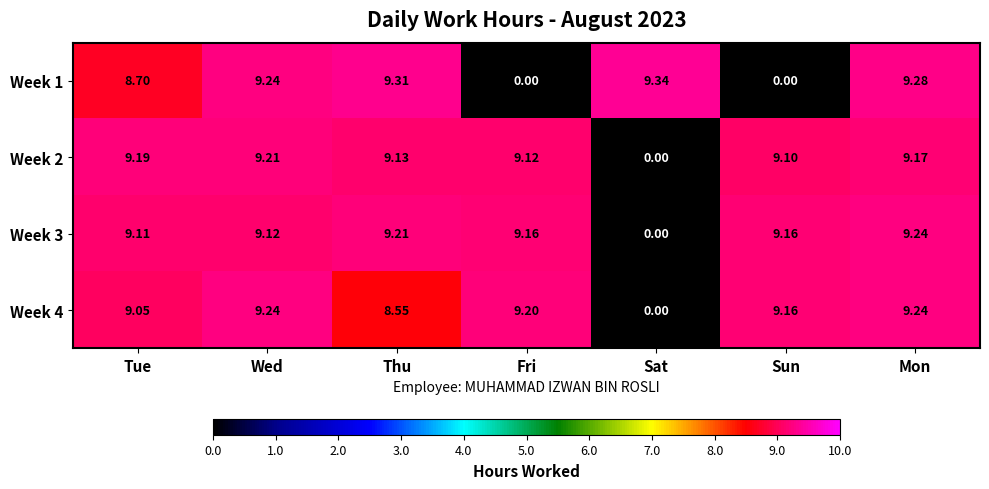

Is the value of Week 2 at Wed greater than the value of Week 3 at Tue?

Yes